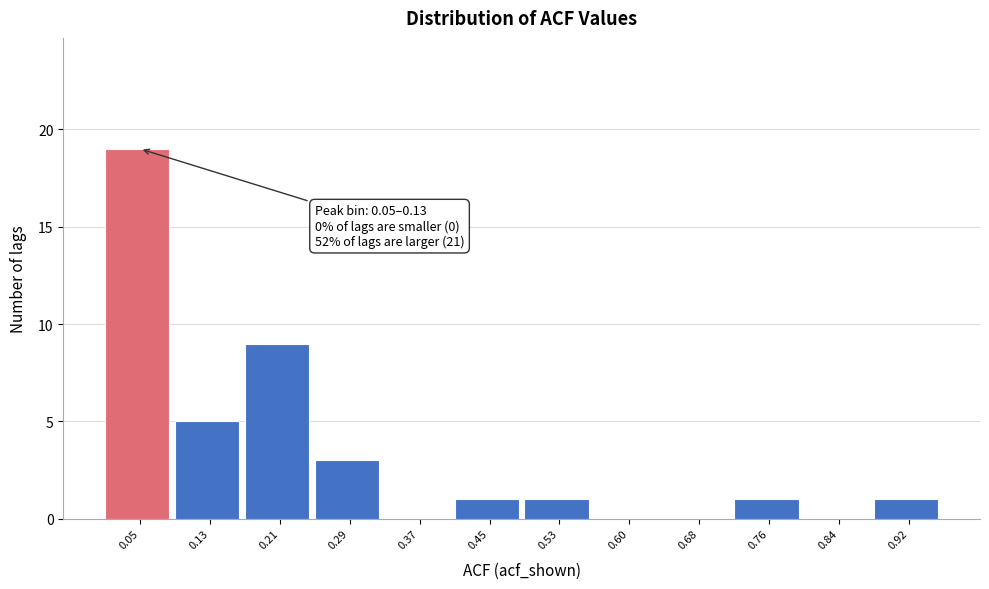

Reading left to right, extract all data points from this chart.

0.05=19	0.13=5	0.21=9	0.29=3	0.37=0	0.45=1	0.53=1	0.60=0	0.68=0	0.76=1	0.84=0	0.92=1